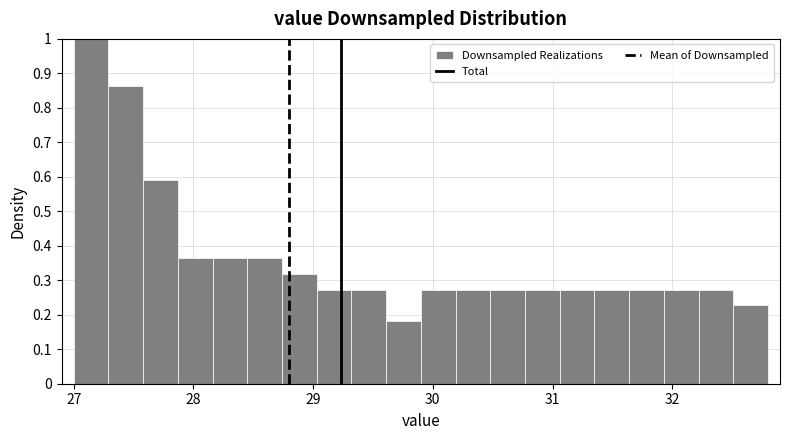

Read against the x-axis, roughly where is the centre of the tallest bar?

27.1